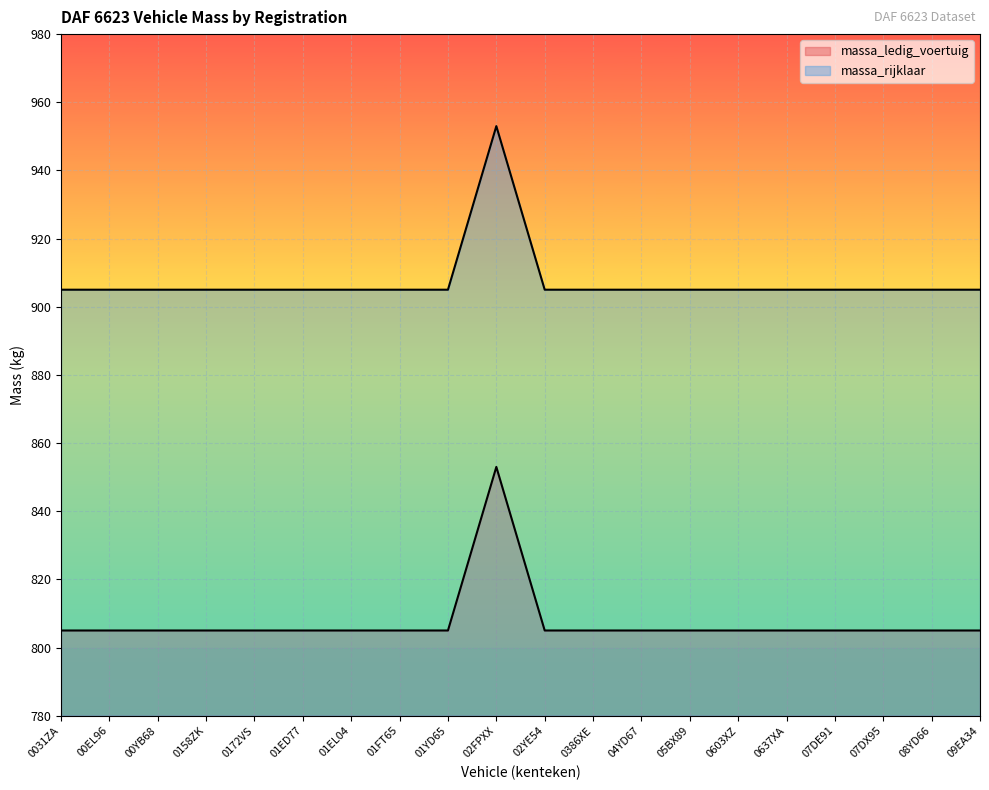

Where is the first local maximum for massa_ledig_voertuig?

02FPXX